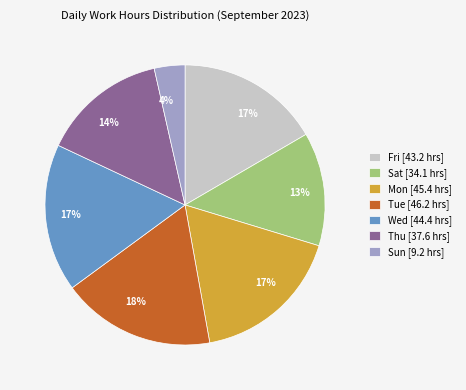

What is the ratio of the value at Wed to the value at Fri?

1.0